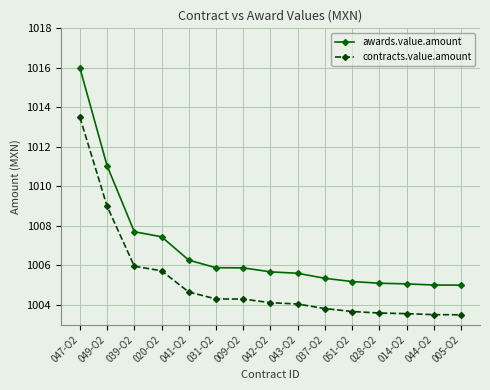

Which label corresponds to the largest value in the chart?

047-O2